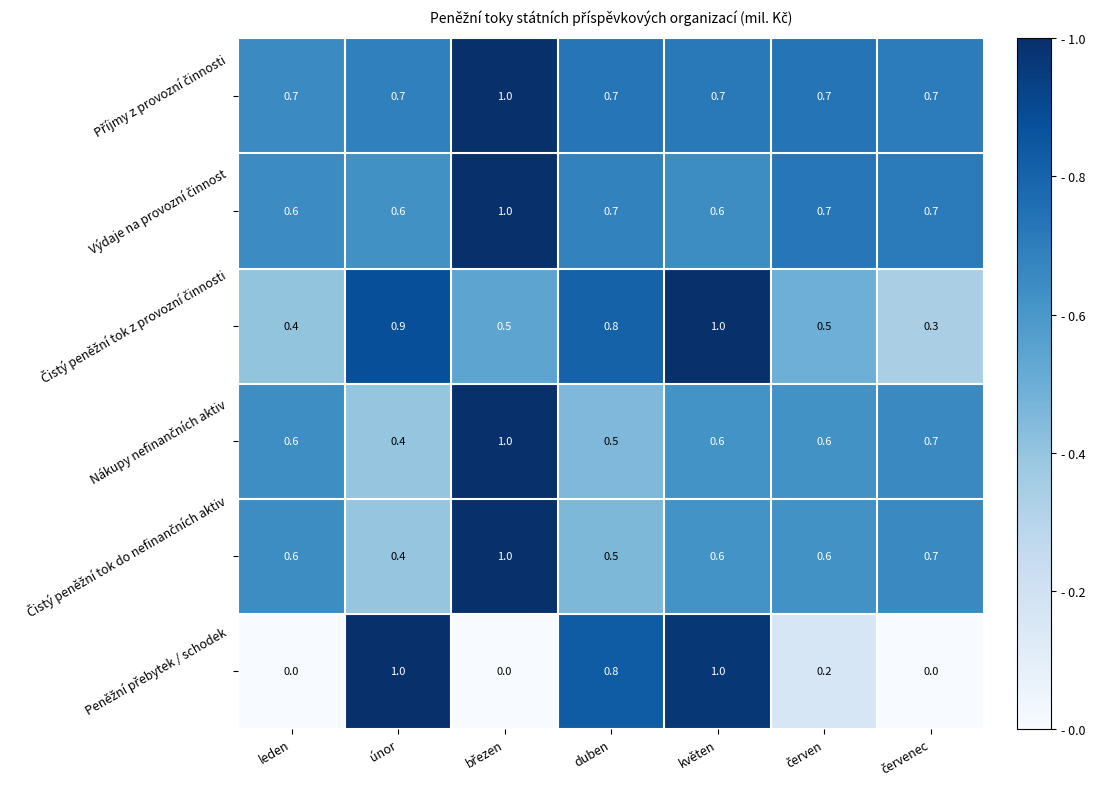

What is the maximum value shown in the chart?

1.0